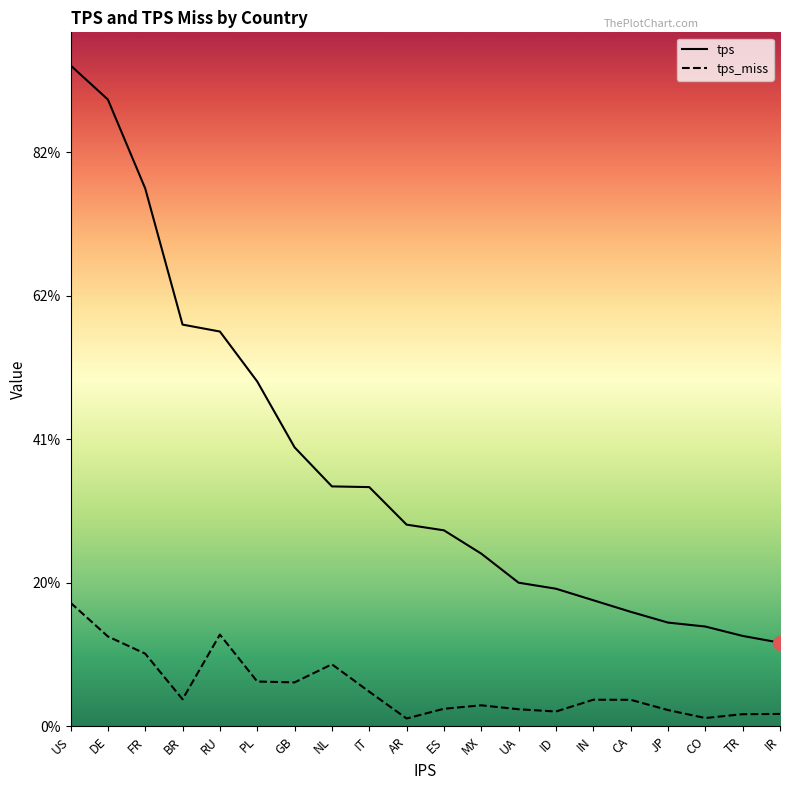

Does the chart display data point markers on the line(s)?

No